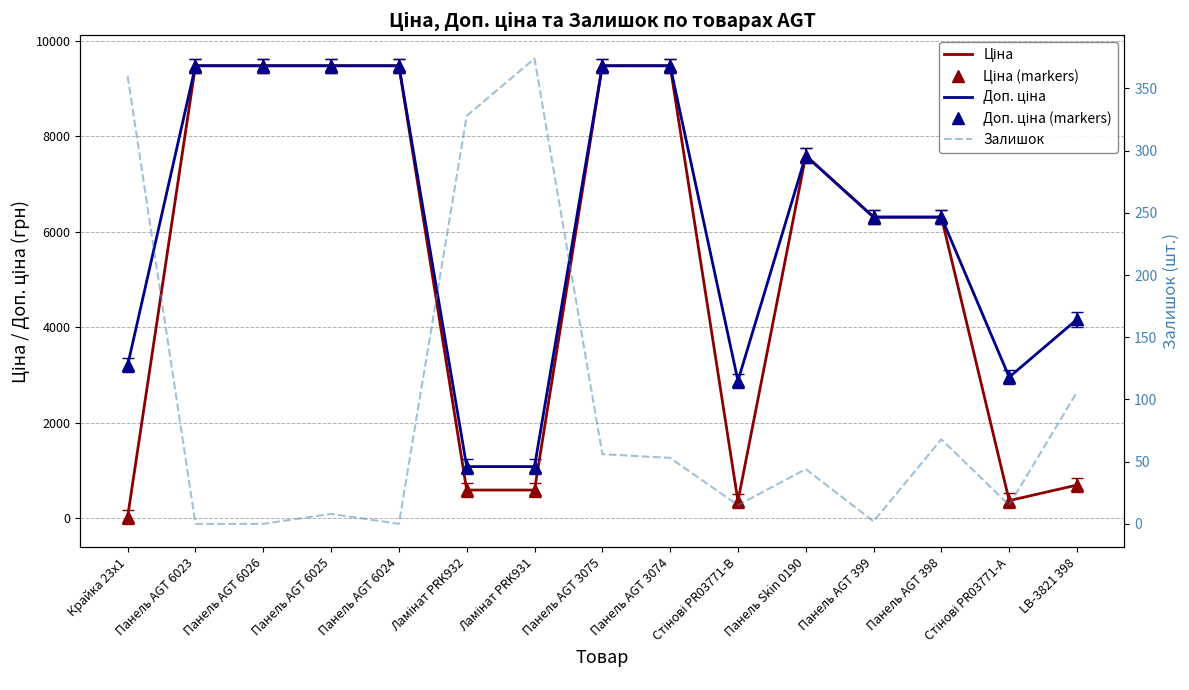

True or false: Доп. ціна has more than 1 points higher than both neighbors.

False